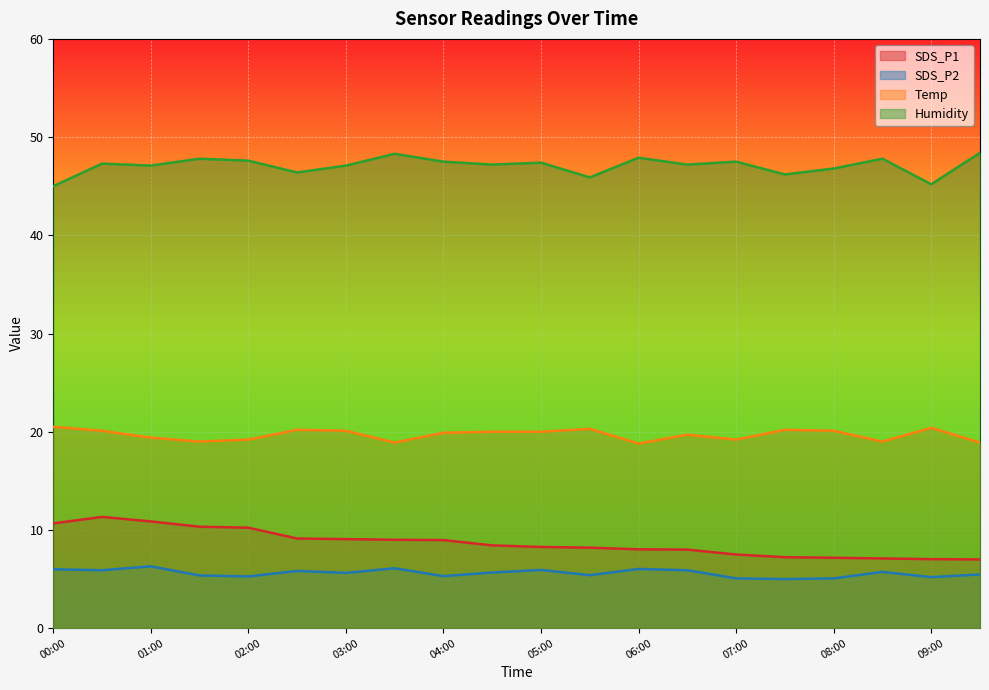

At which label does SDS_P2 reach its minimum?

07:30